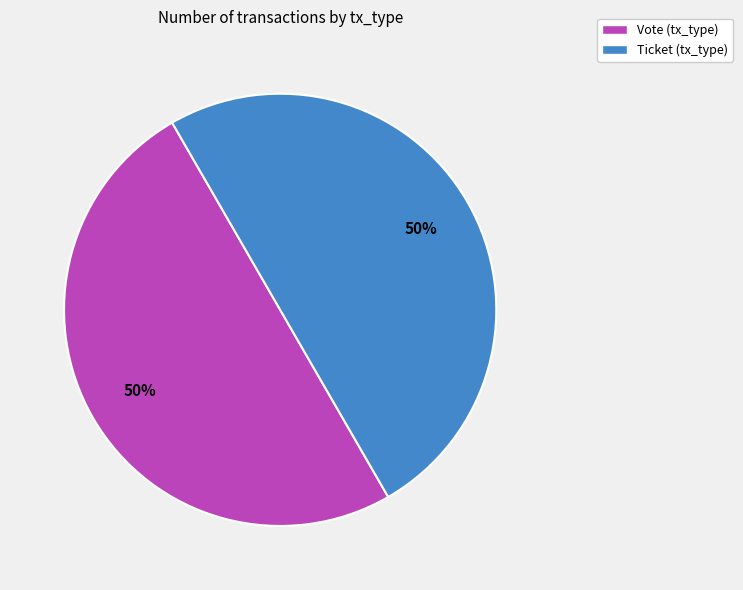

To the nearest percent, what is the average slice percentage?

50%